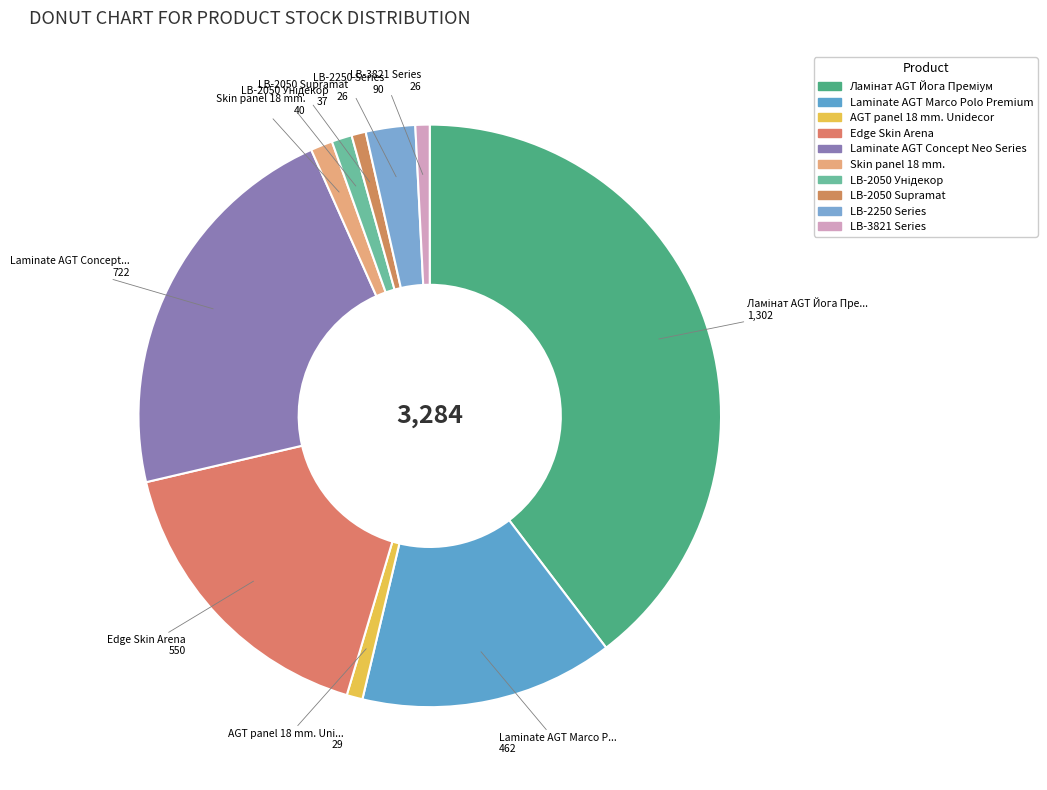

Count the number of slices in the pie.

10